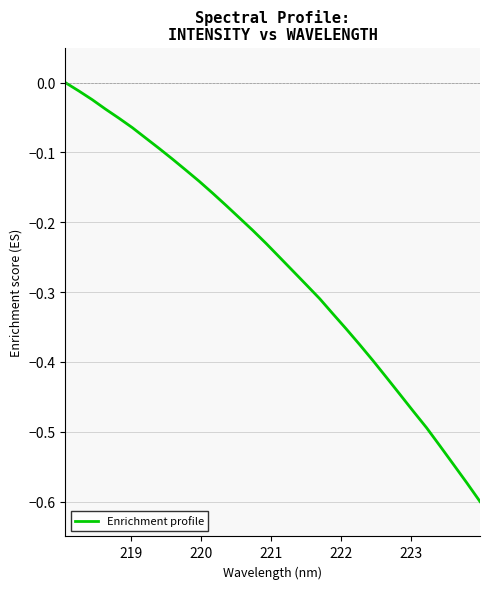

Does the chart display data point markers on the line(s)?

No